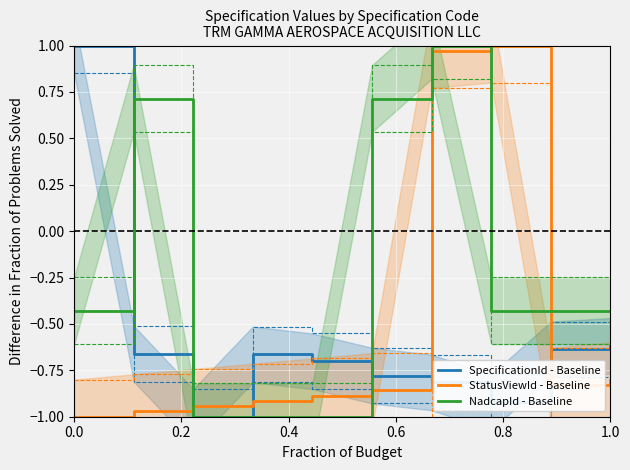

How many times do StatusViewId - Baseline and SpecificationId - Baseline cross each other?

4